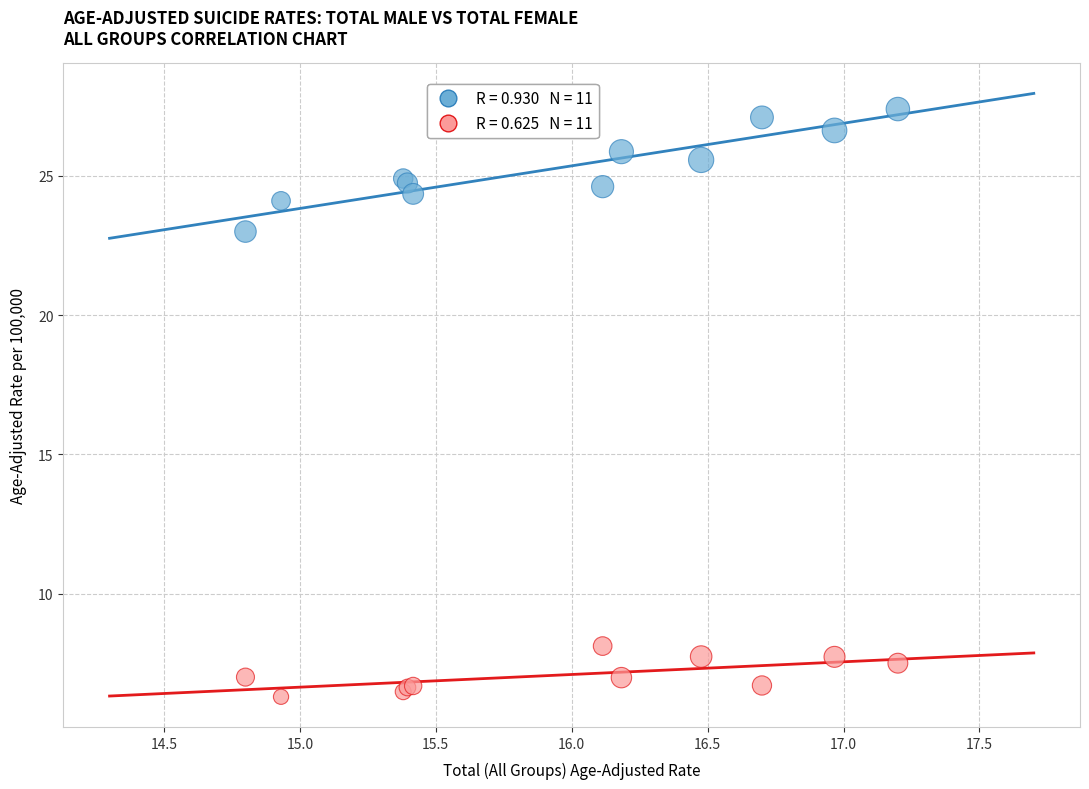

Across all series, what Y value is closest to 16?

23.0